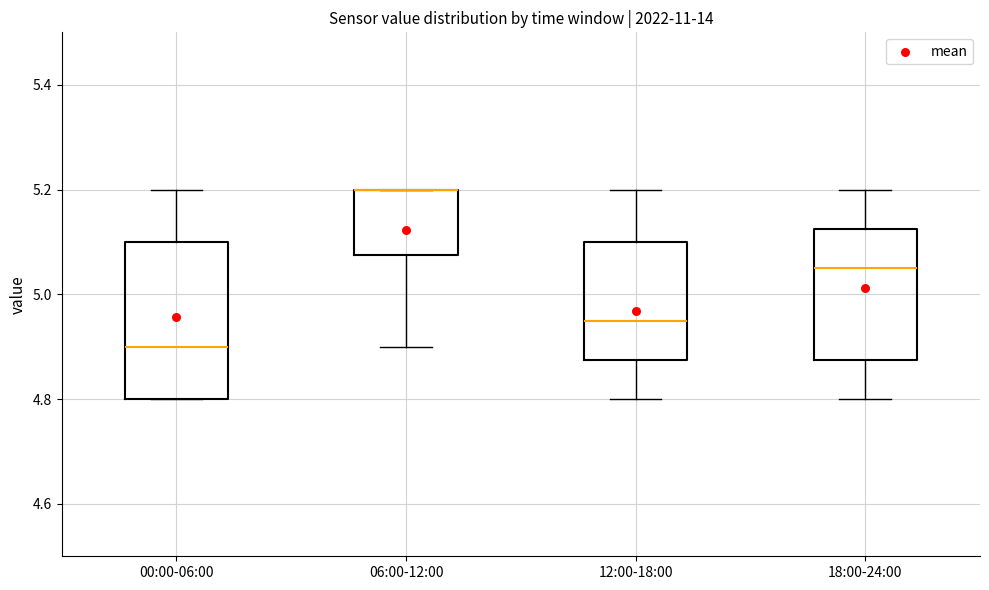

Reading left to right, transcribe this box plot: for each box, give where its median line is, the range the box spans, and where its two whiskers end, as read against the y-axis. The values are not printed on the chart, so give them approximately, as read against the axis.

00:00-06:00: median 4.90, box 4.80 to 5.10, whiskers 4.80 to 5.20
06:00-12:00: median 5.20 (drawn on the box's upper edge), box 5.08 to 5.20, whiskers 4.90 to 5.20
12:00-18:00: median 4.96, box 4.88 to 5.10, whiskers 4.80 to 5.20
18:00-24:00: median 5.06, box 4.88 to 5.12, whiskers 4.80 to 5.20